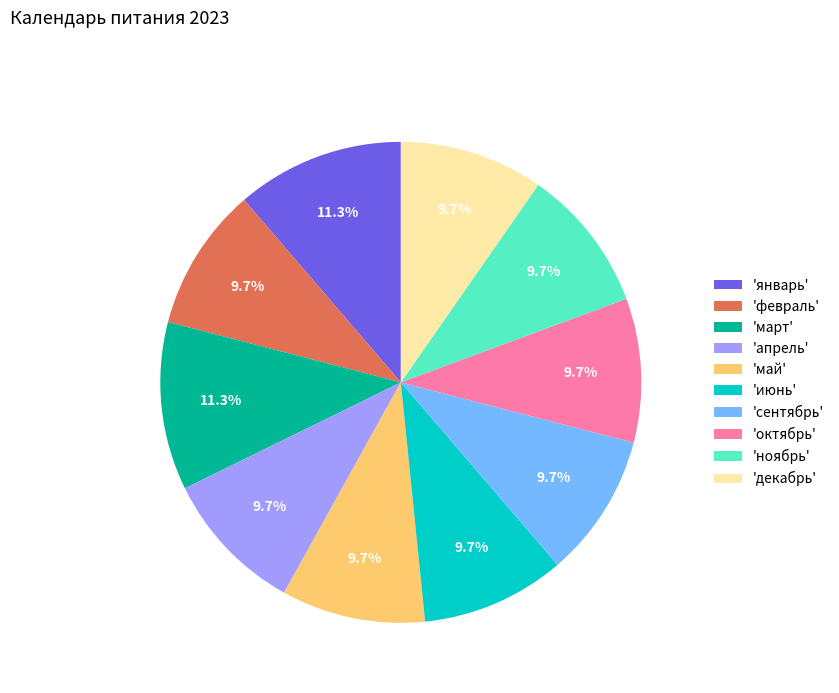

Is the sum of 'декабрь' and 'октябрь' greater than half?

No